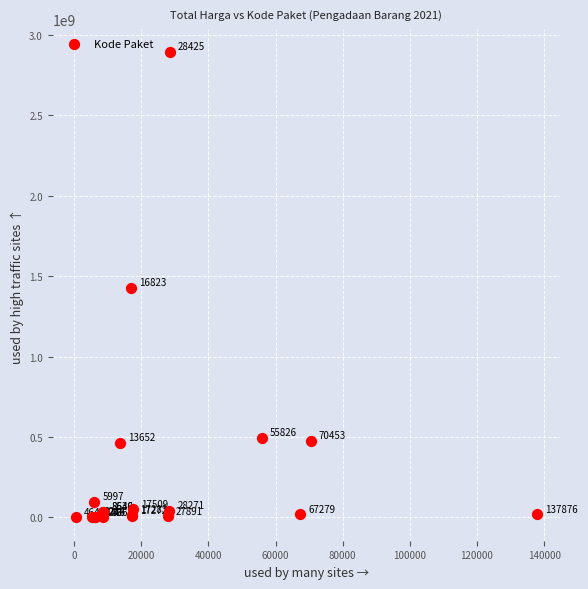

What Y value in the scatter plot is closest to 1446100000?

1425867900